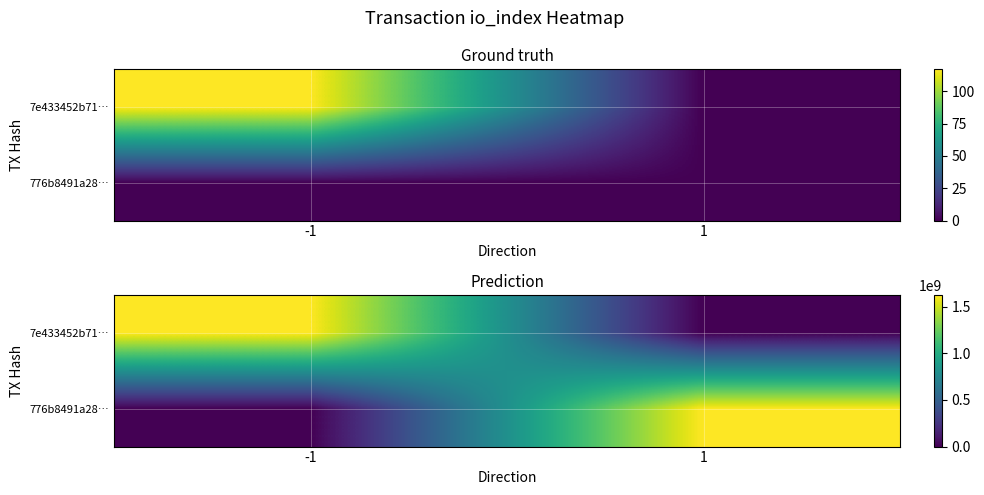

What is the difference between the 7e433452b71… values at 1 and -1?

1620720317